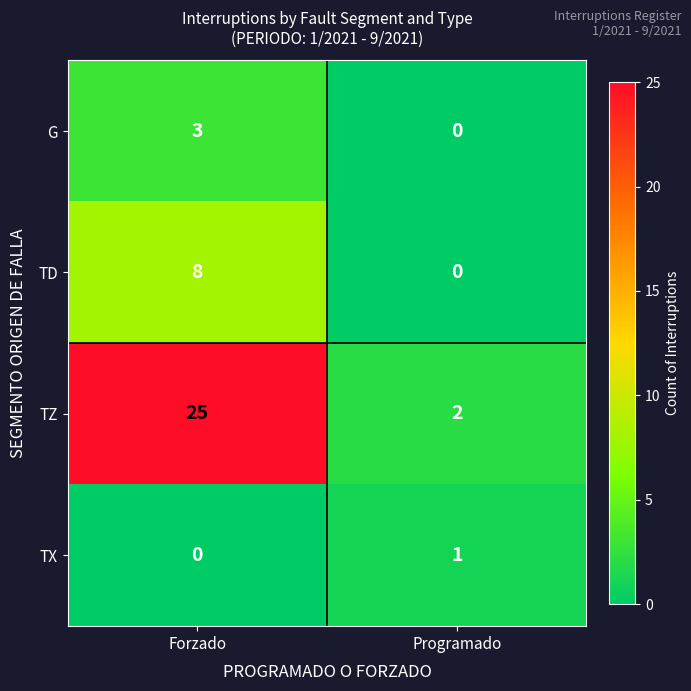

At which category is the sum across all series the highest?

Forzado